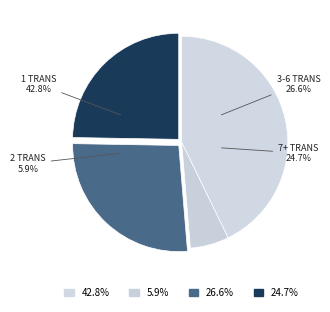

True or false: 4 accounts for 17% of the total.

False